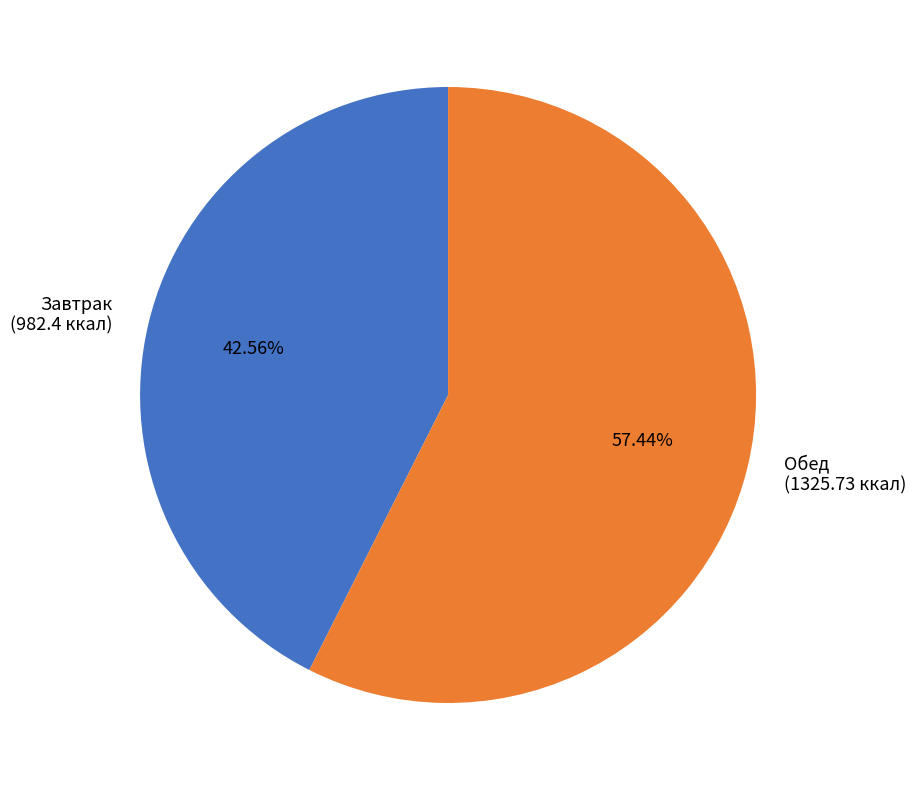

To the nearest percent, what is the difference between the Обед and Завтрак slice percentages?

15%